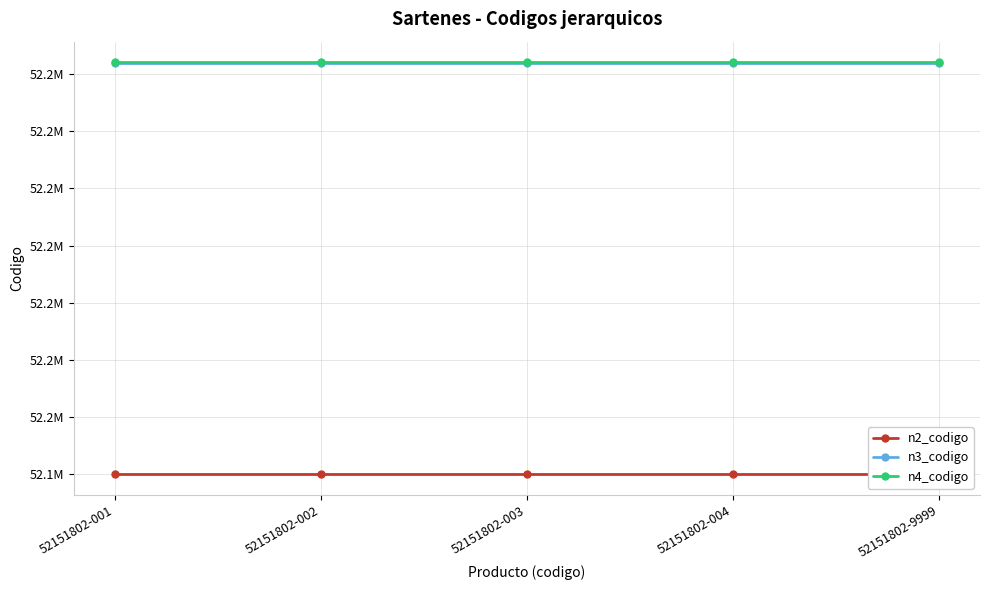

What is the highest value of the n4_codigo series?

52151802